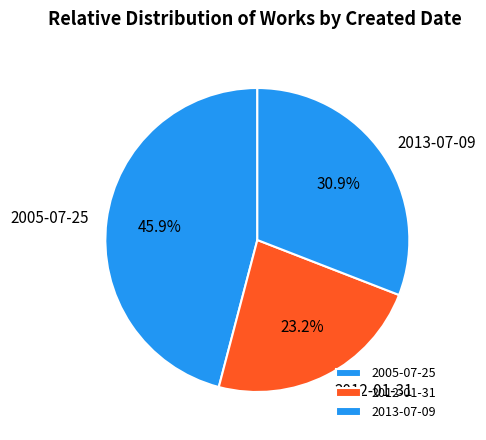

Which has a higher value, 2013-07-09 or 2005-07-25?

2005-07-25